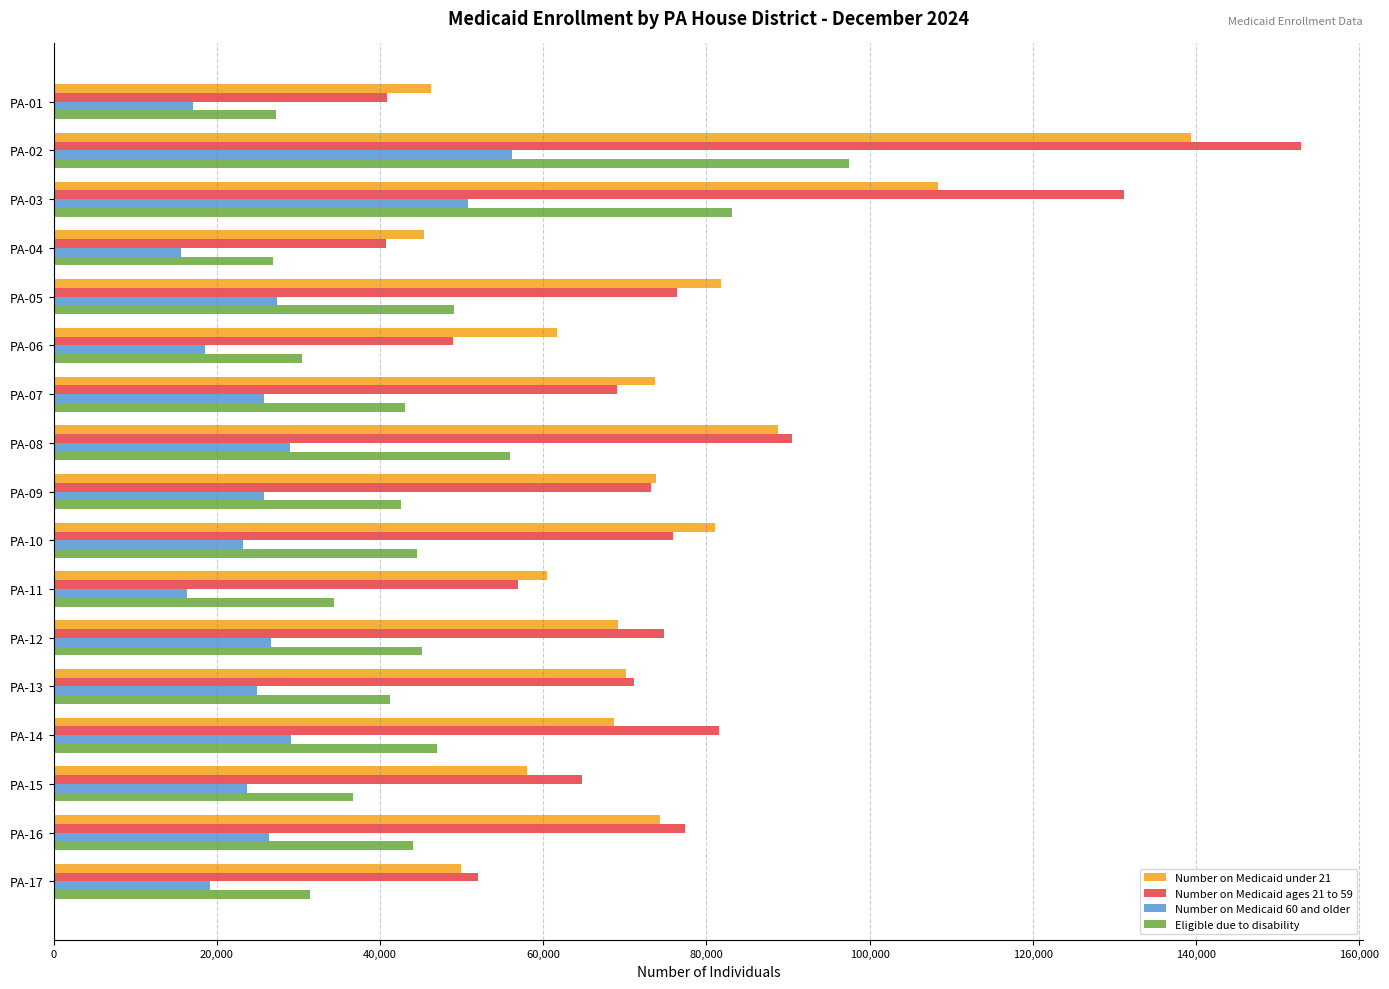

Rank the series by their maximum value, from highest to lowest.

Number on Medicaid ages 21 to 59, Number on Medicaid under 21, Eligible due to disability, Number on Medicaid 60 and older